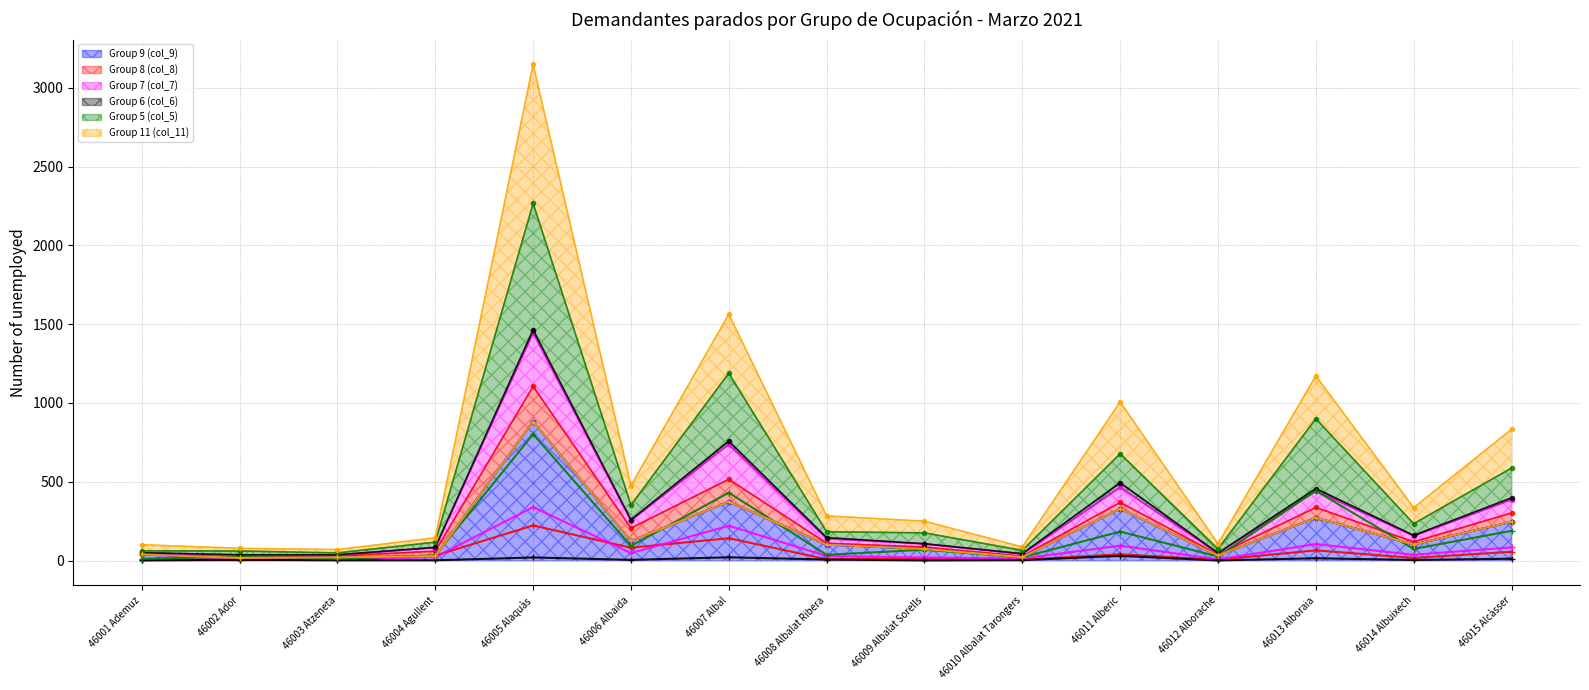

What is the value of the Group 6 (col_6) point at the 11th from the left?

30